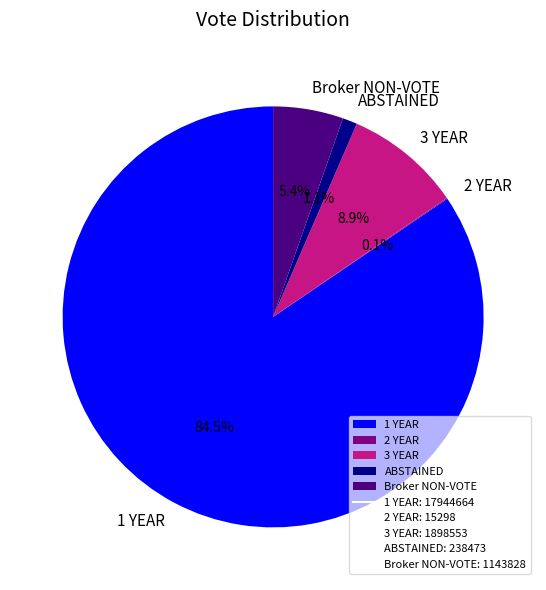

To the nearest percent, what portion does Broker NON-VOTE represent?

5%